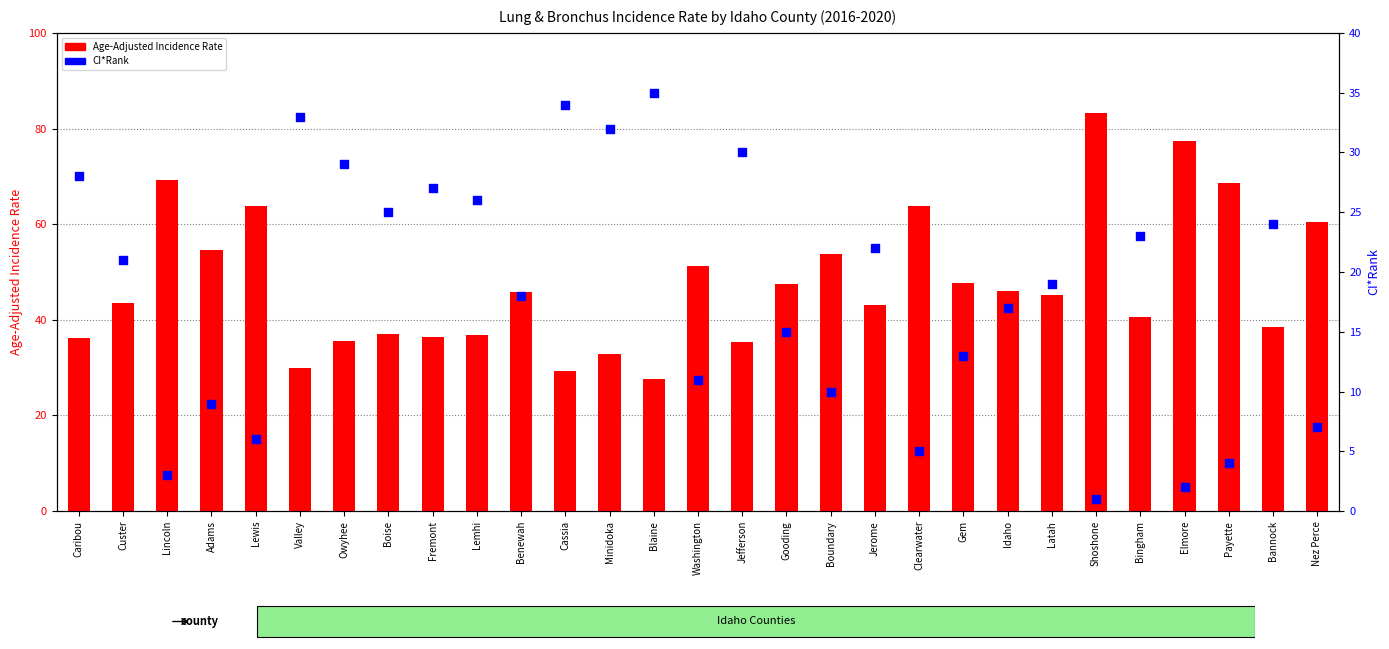

At how many categories does at least one series exceed 80?

1